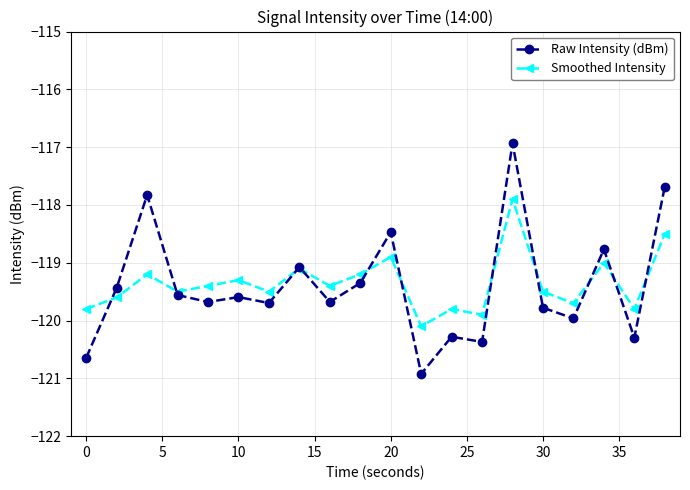

List the series in order of their peak value, lowest first.

Smoothed Intensity, Raw Intensity (dBm)